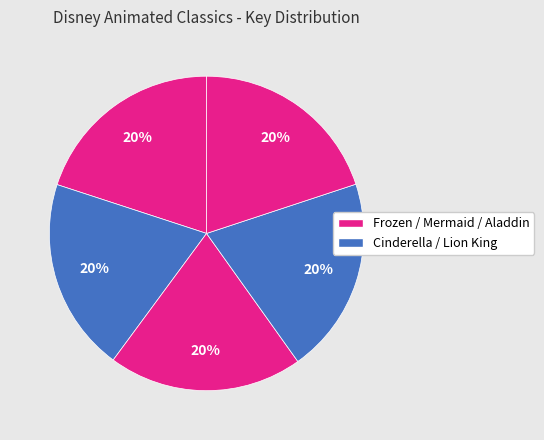

Count the number of slices in the pie.

5